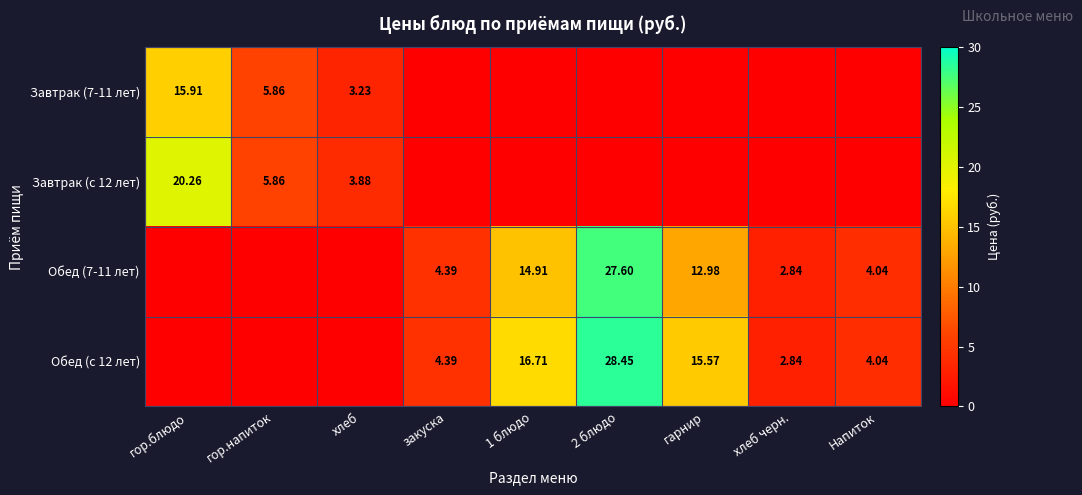

Is the value of Обед (с 12 лет) at 1 блюдо greater than the value of Завтрак (с 12 лет) at хлеб?

Yes